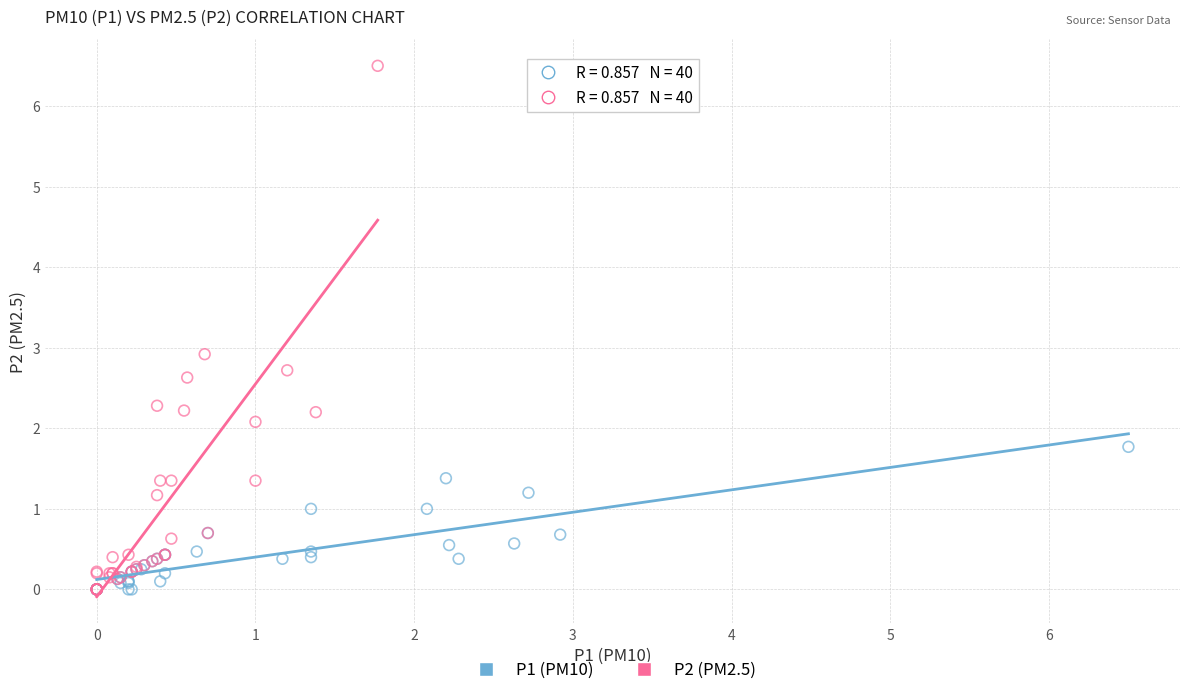

What are all the series names shown in the legend?

P1 (PM10), P2 (PM2.5)